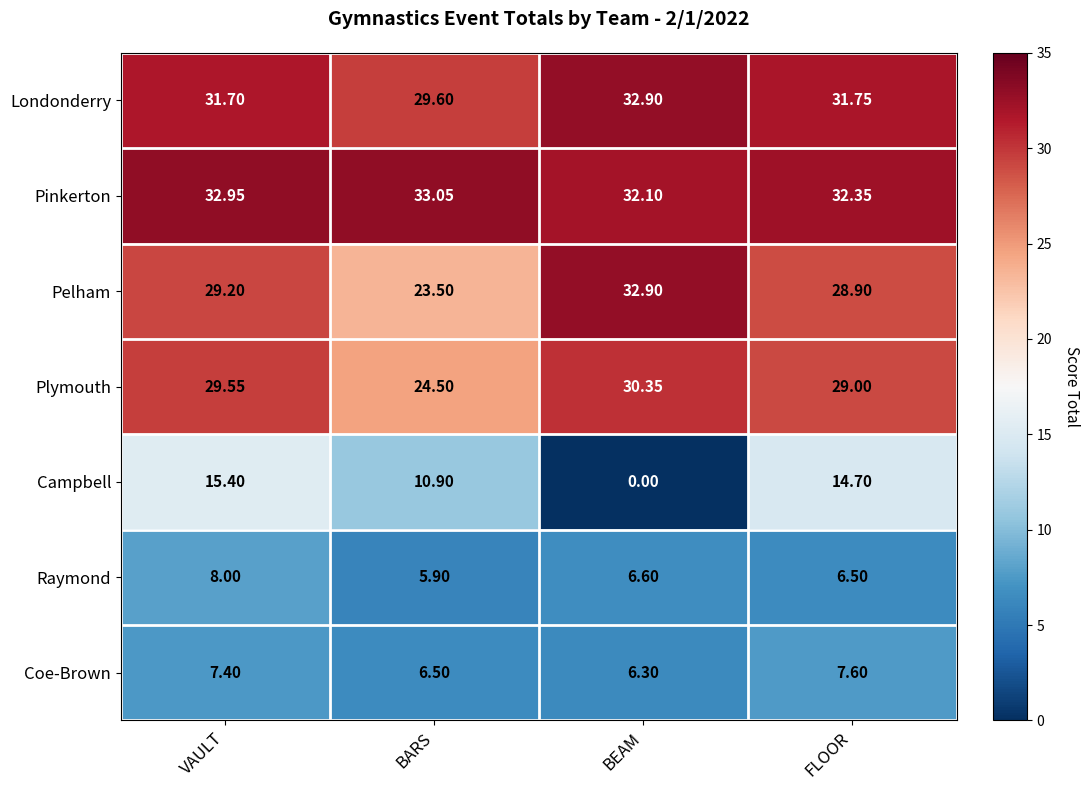

Rank the series at FLOOR from highest to lowest value.

Pinkerton, Londonderry, Plymouth, Pelham, Campbell, Coe-Brown, Raymond